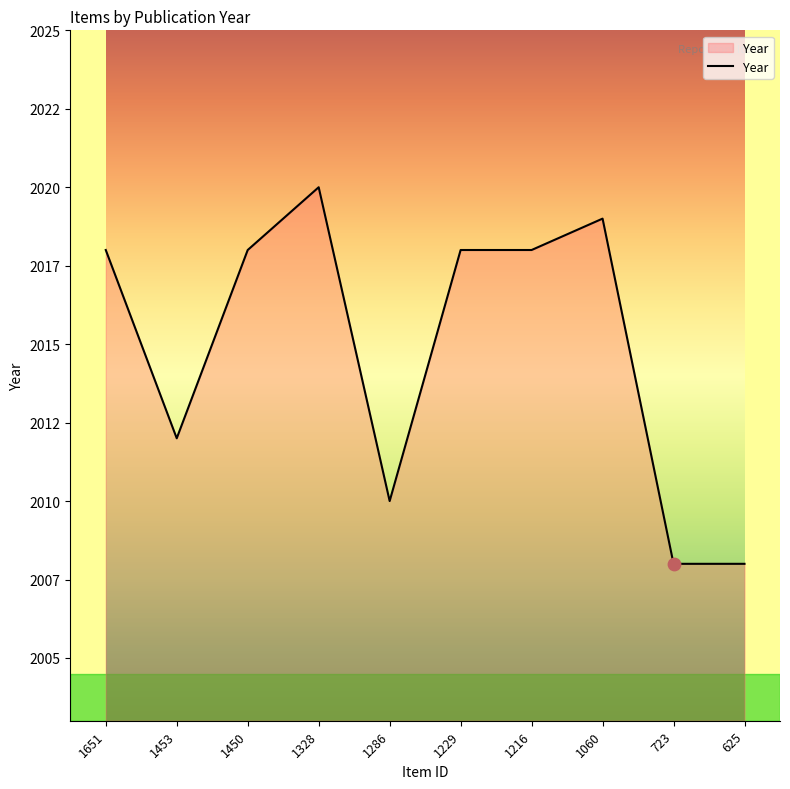

Which has a higher value, 1229 or 1453?

1229